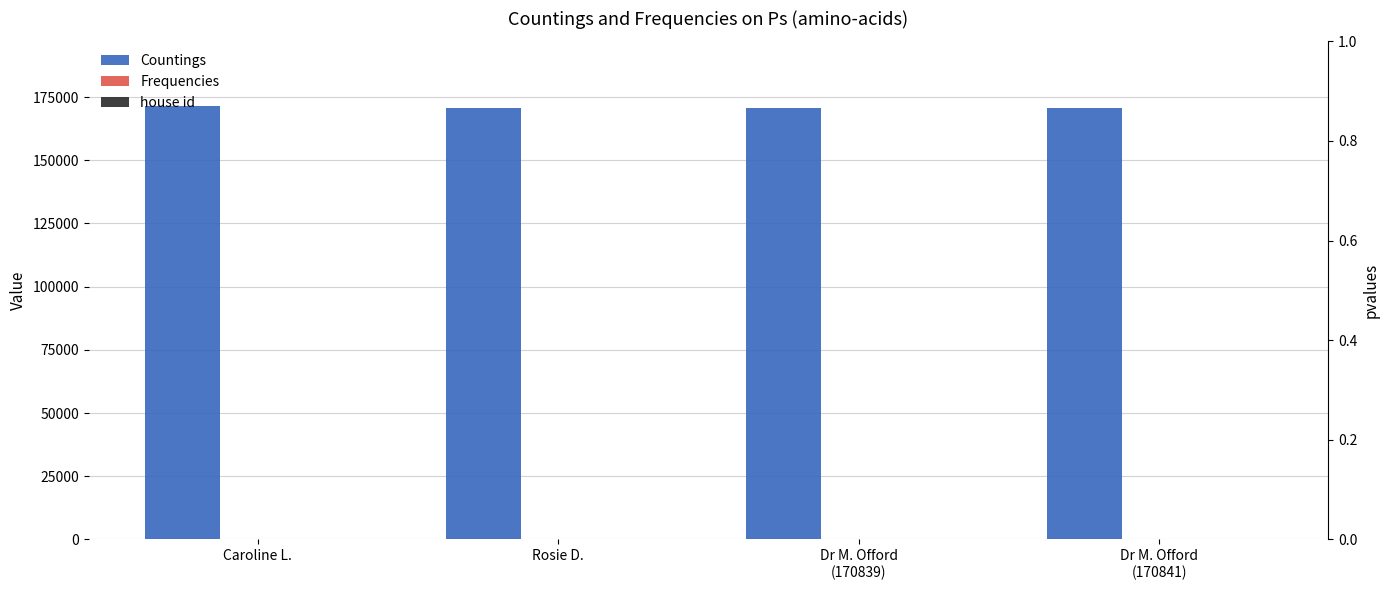

True or false: Countings has a value of 227143 at Dr M. Offord
(170841).

False